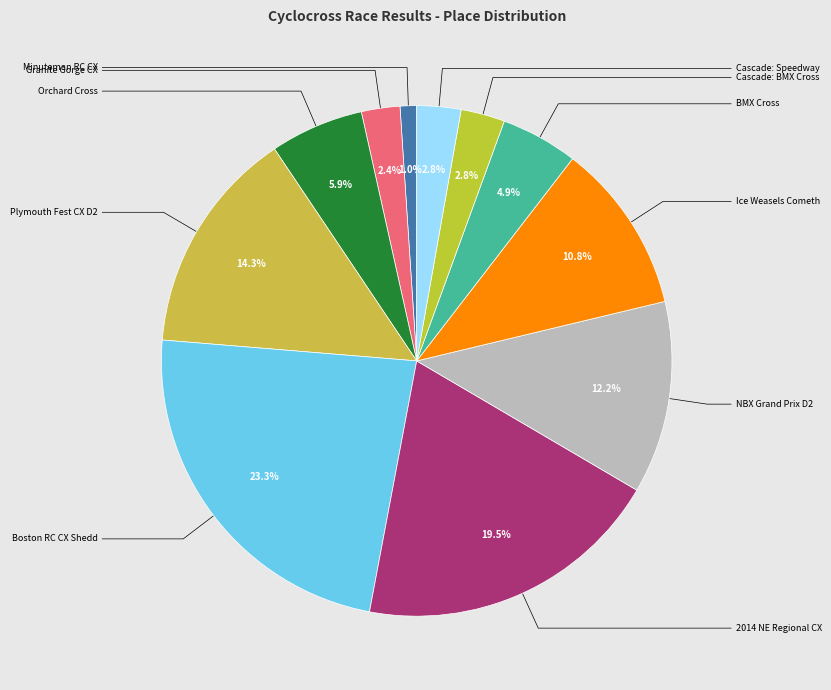

How many segments does this pie chart have?

11